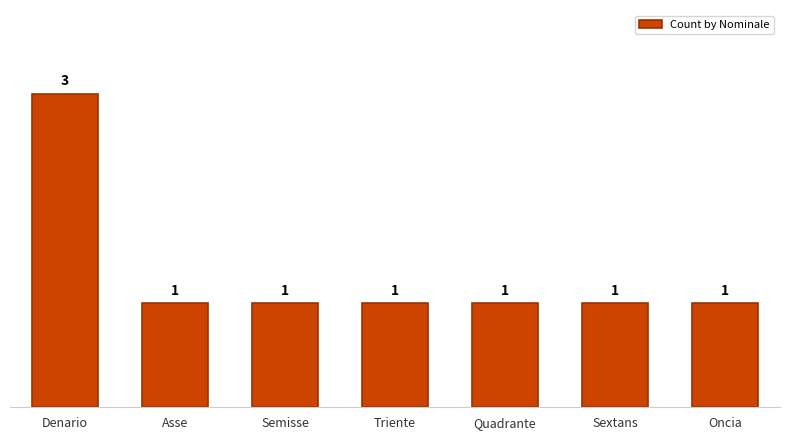

Reading left to right, extract all data points from this chart.

Denario=3	Asse=1	Semisse=1	Triente=1	Quadrante=1	Sextans=1	Oncia=1